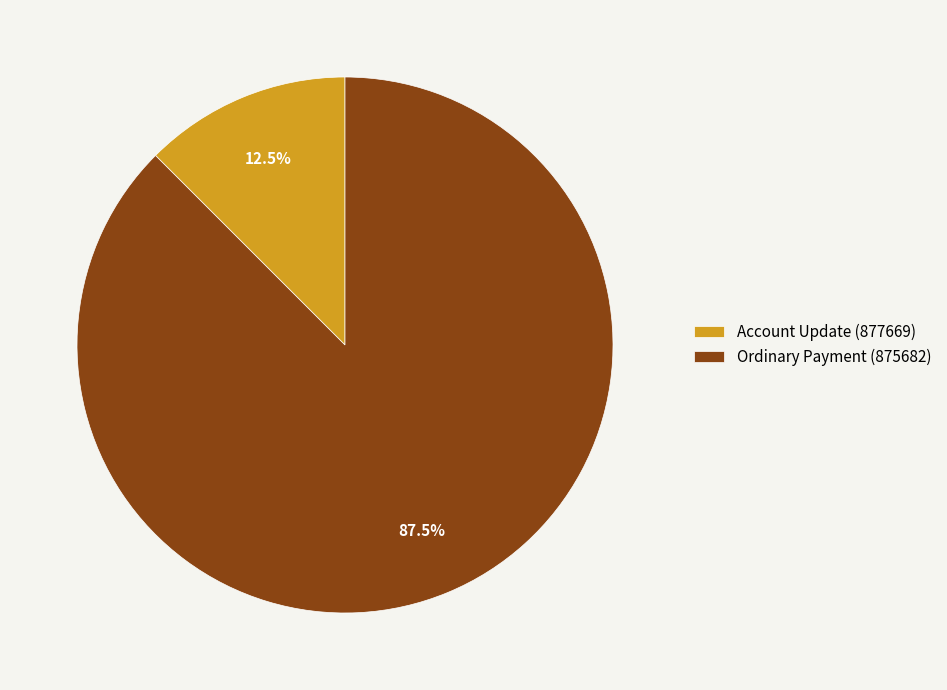

How many segments does this pie chart have?

2